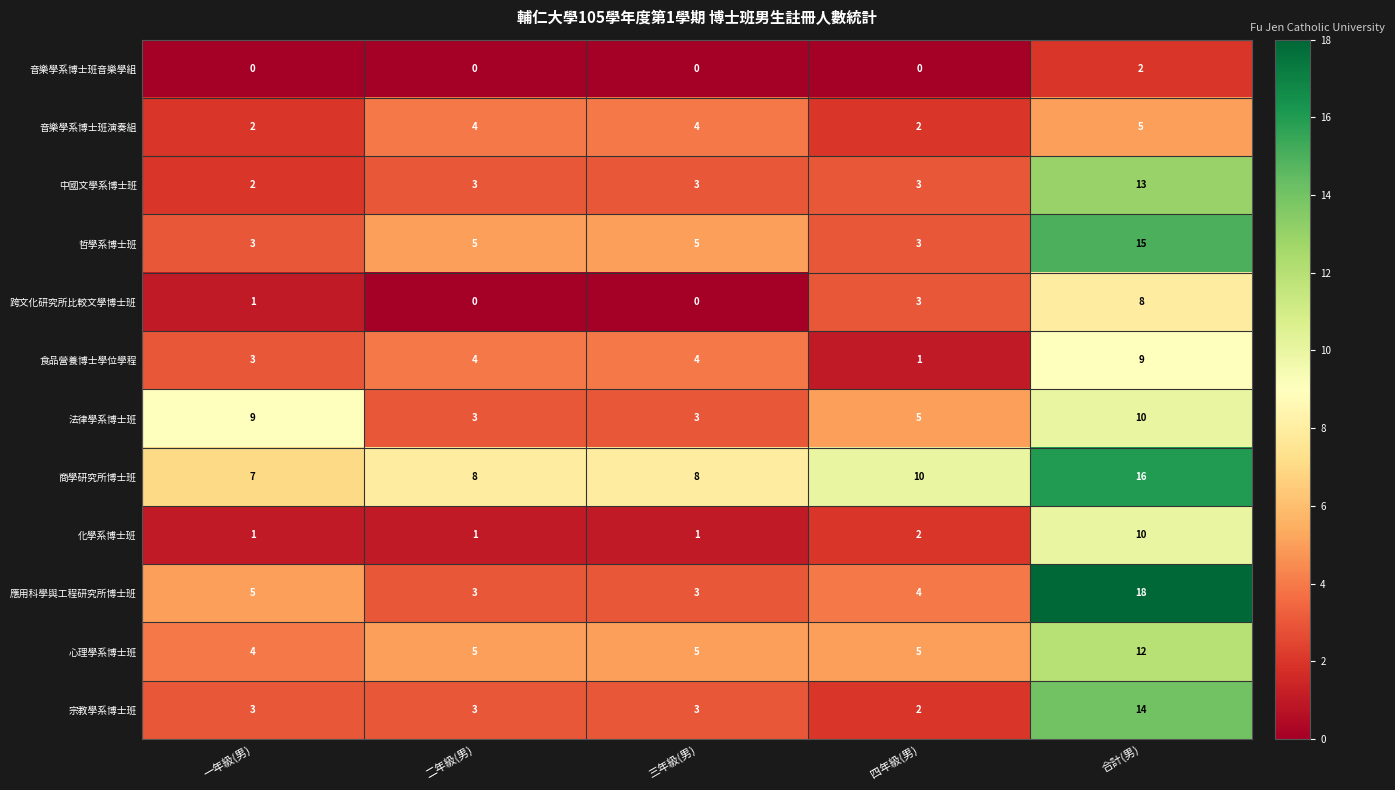

Which series has the widest spread of values?

應用科學與工程研究所博士班